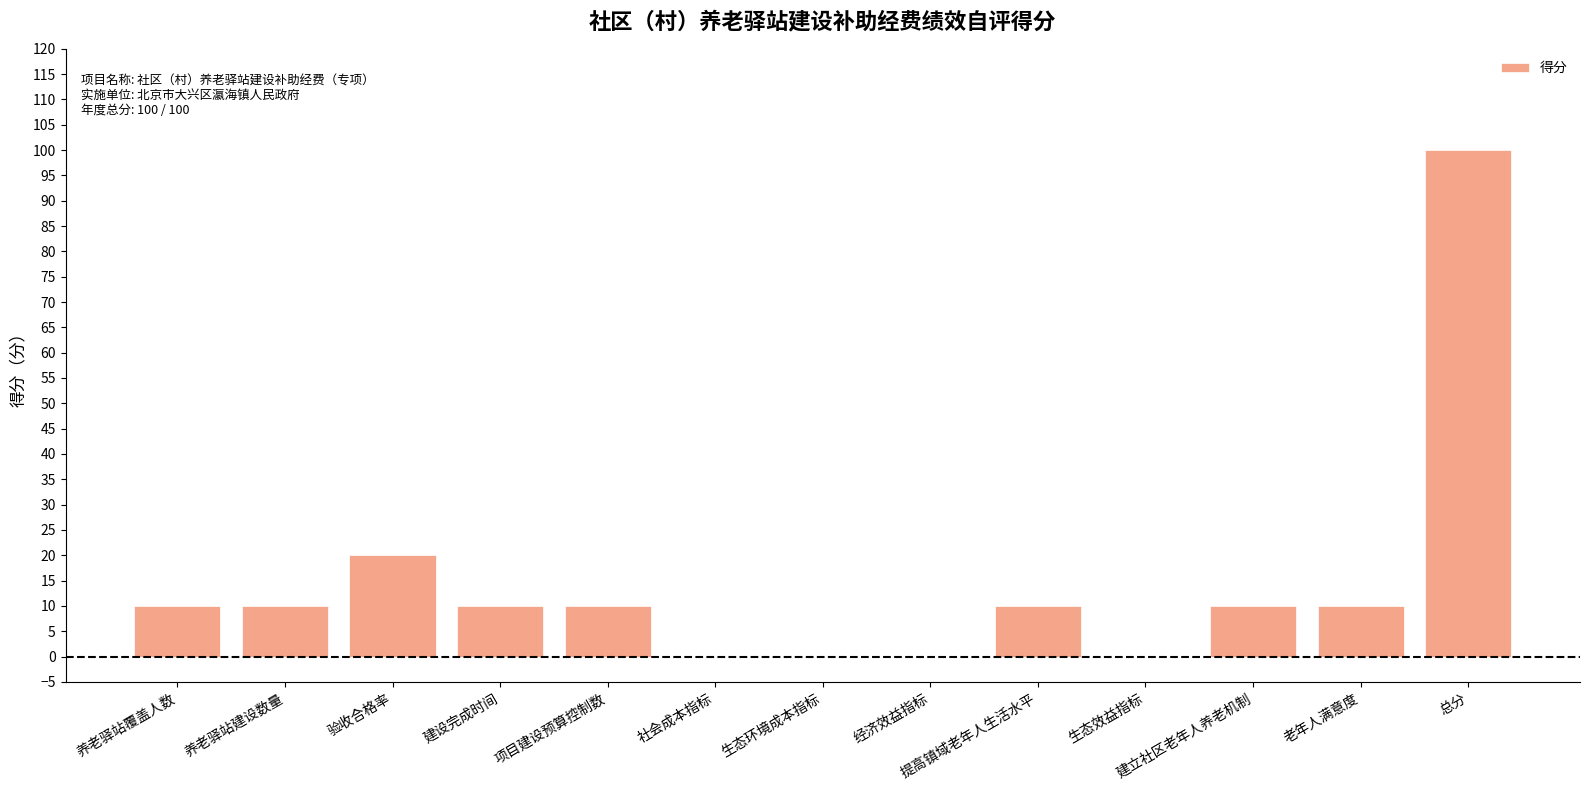

Count the number of data series in this chart.

1